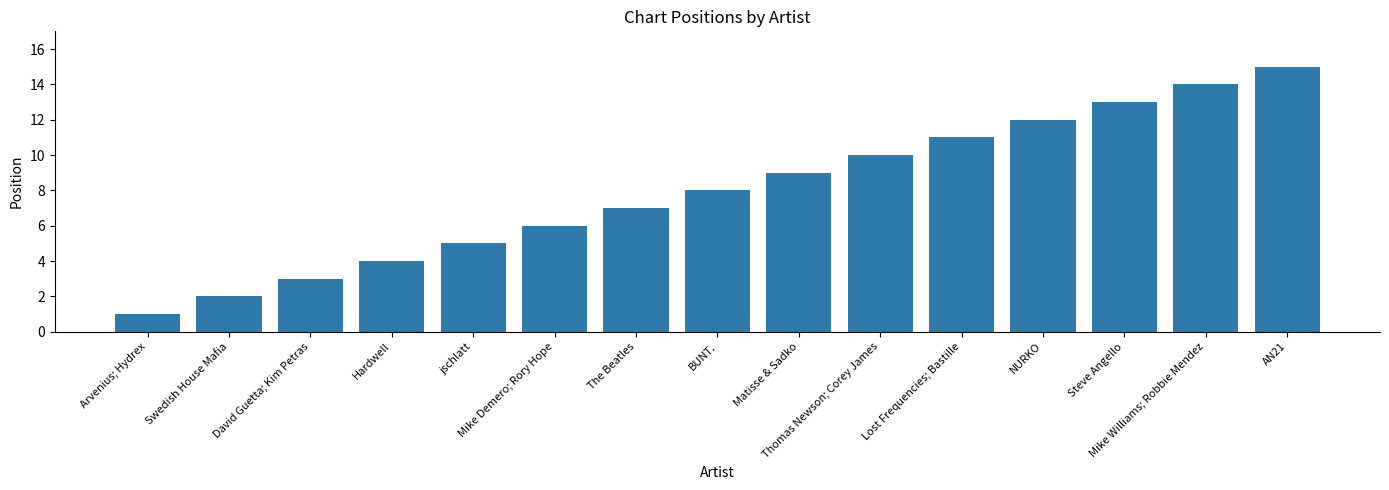

What is the minimum value shown in the chart?

1